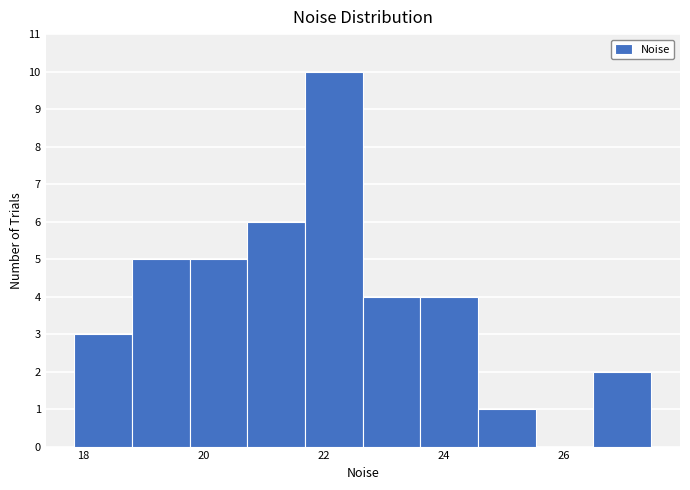

What is the height of the bar covering 21.6 to 22.6 on the x-axis? Neither the bar edges nor the heights are printed on the chart, so give them approximately, as read against the axes.

10